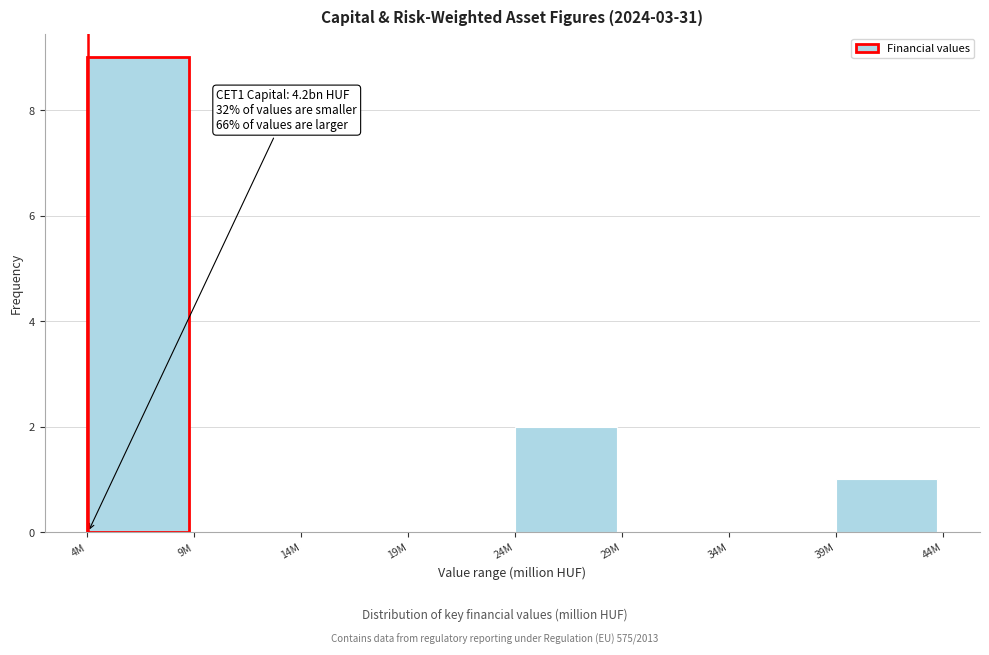

Reading right to left, what are all the values shown in this chart?

39M=1	34M=0	29M=0	24M=2	19M=0	14M=0	9M=0	4M=9